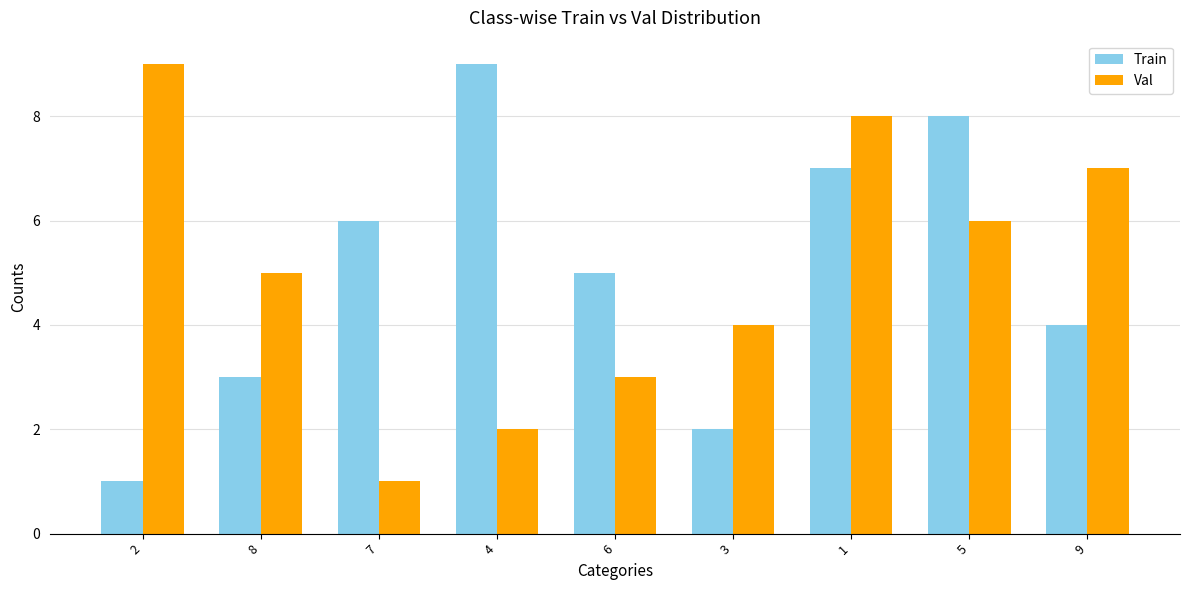

Reading left to right, transcribe all the data shown in this chart.

Train: 2=1	8=3	7=6	4=9	6=5	3=2	1=7	5=8	9=4
Val: 2=9	8=5	7=1	4=2	6=3	3=4	1=8	5=6	9=7